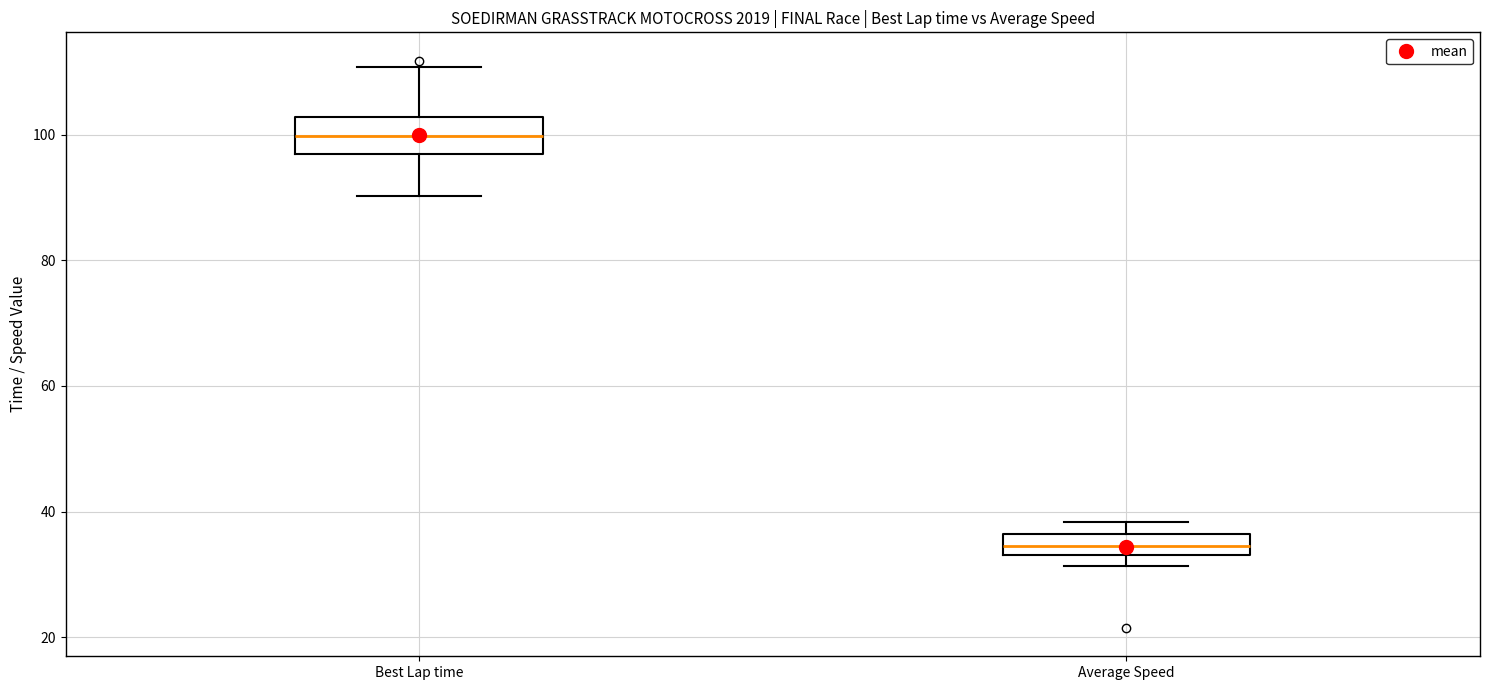

Which box has the highest median line?

Best Lap time